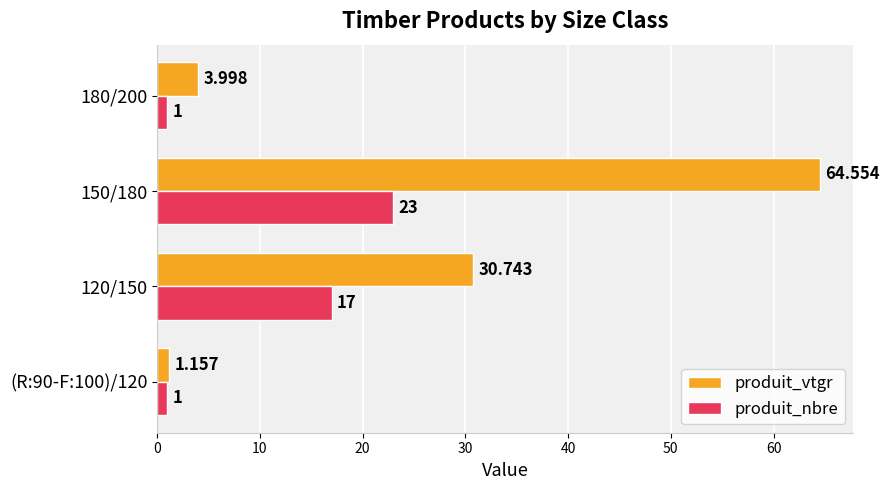

Which series has the largest range (max minus min)?

produit_vtgr